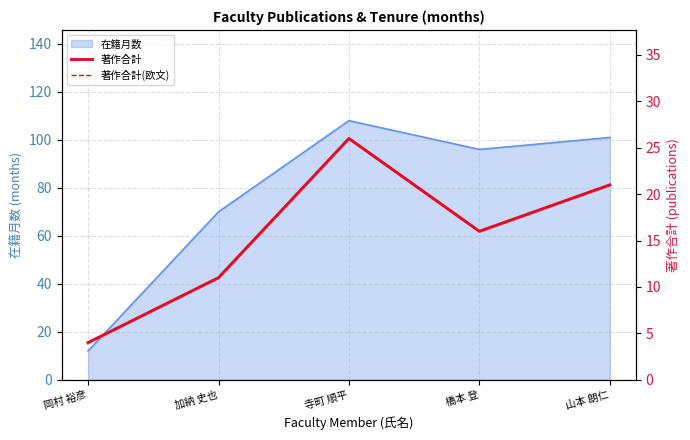

What is the difference between the 著作合計 values at 加納 史也 and 岡村 裕彦?

7